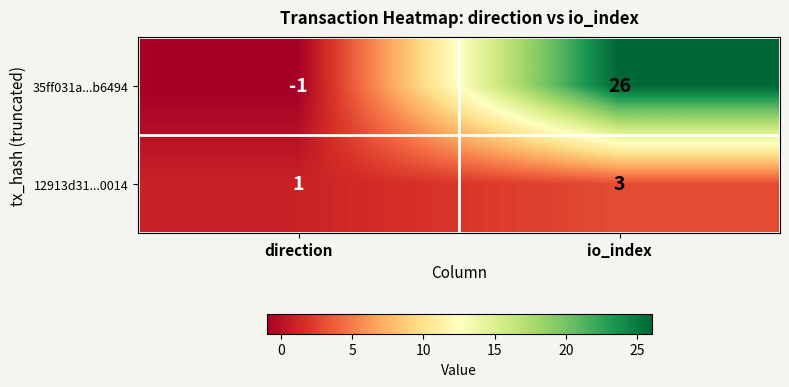

What is the sum of the 12913d31...0014 values at io_index and direction?

4